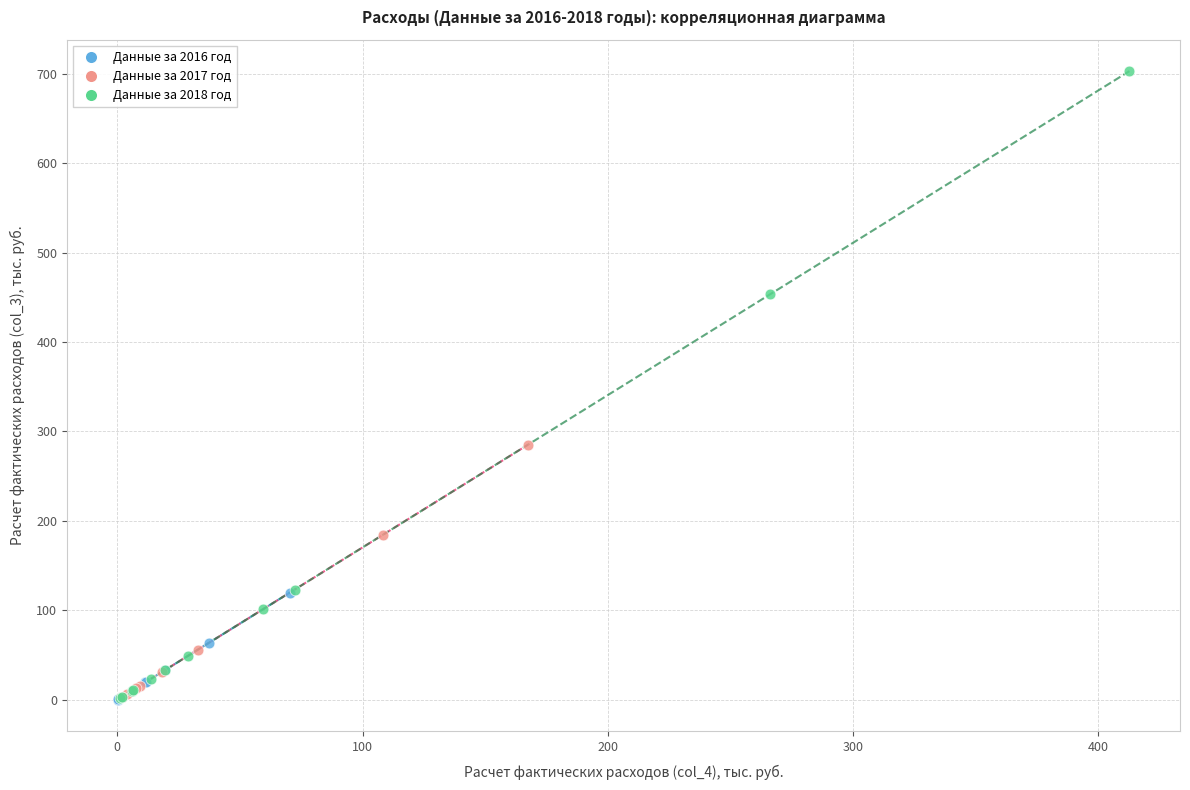

Which series contains the highest Y value?

Данные за 2018 год